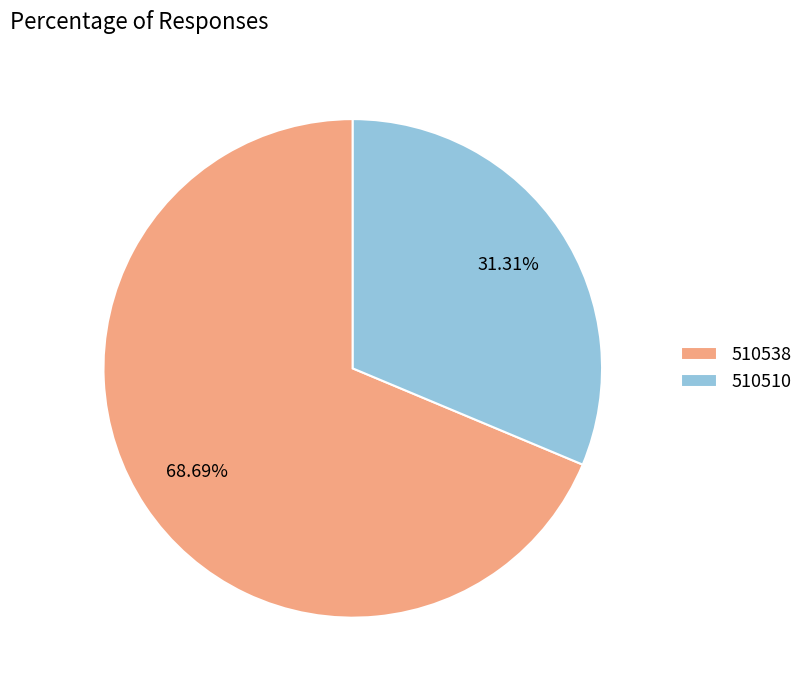

Is there a majority slice in this chart?

Yes